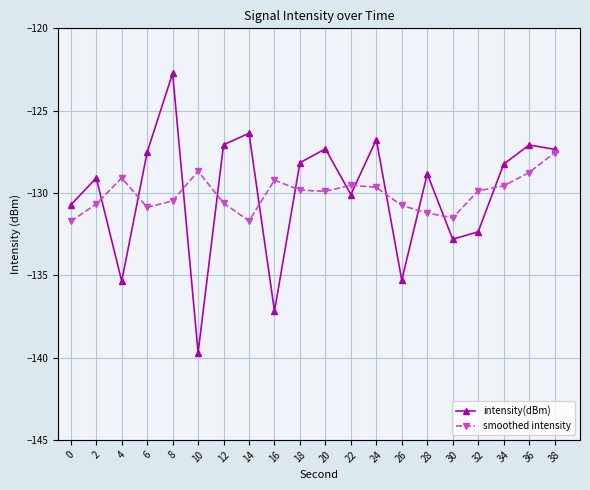

How many values in the intensity(dBm) series are below -128?

12